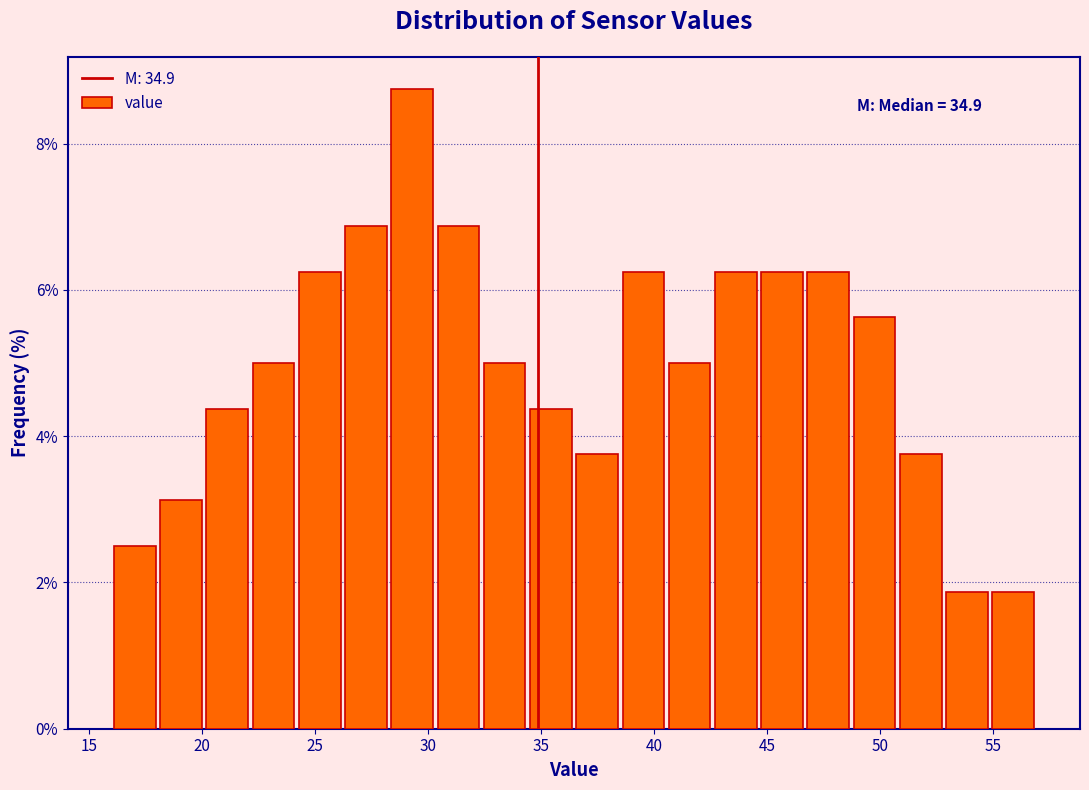

Over which range of the x-axis is the bar tallest?

28.5 to 30.5